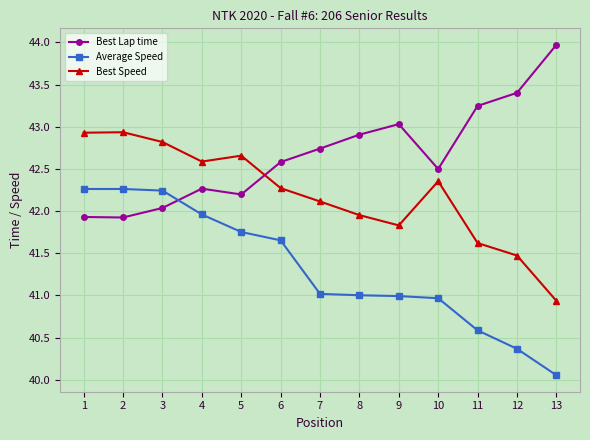

What is the maximum value for Best Speed?

42.9